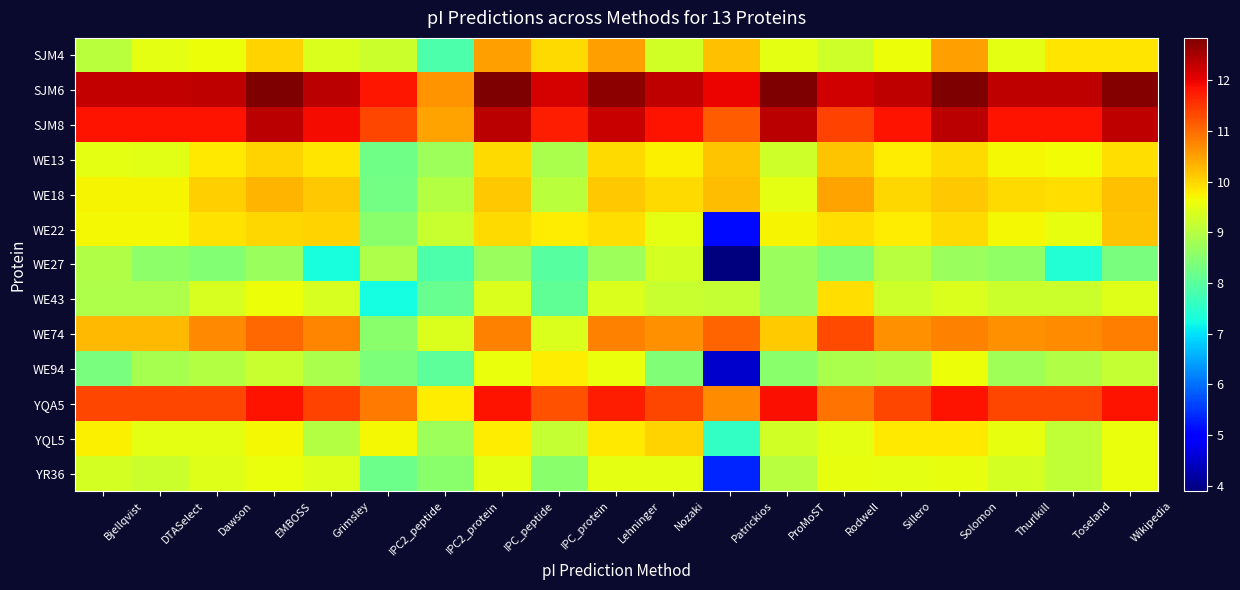

What is the total value across all series at Grimsley?

129.8